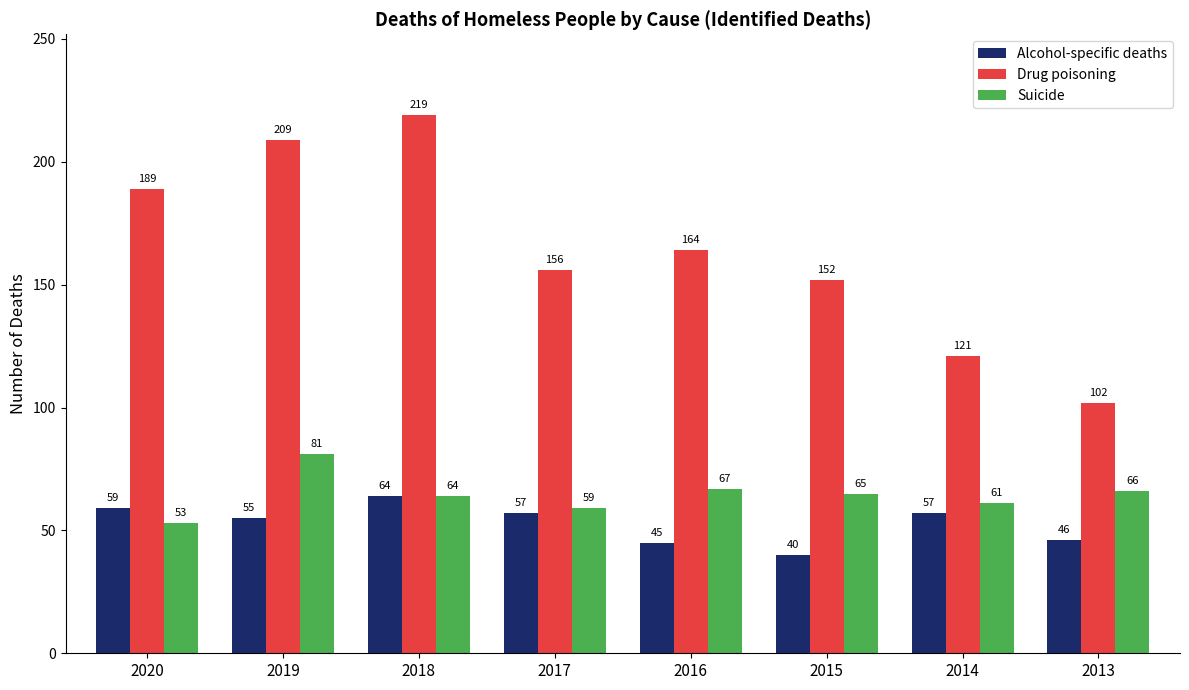

What is the value of the Drug poisoning bar at the 4th from the left?

156